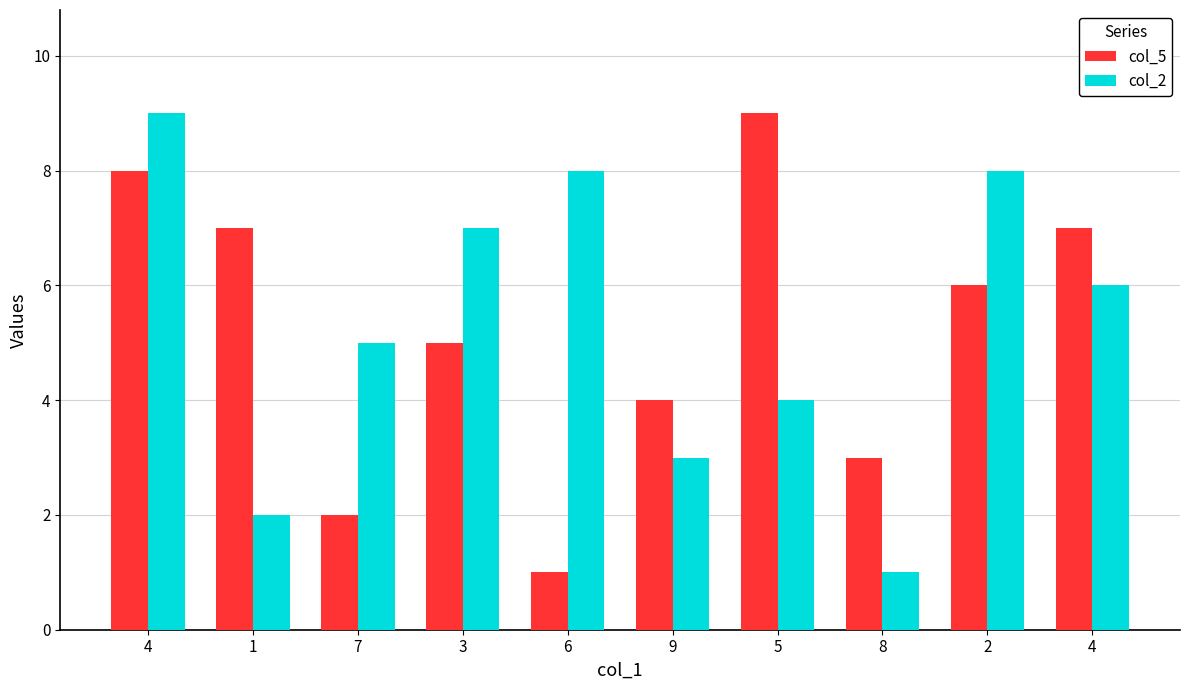

How many groups of bars are there?

10